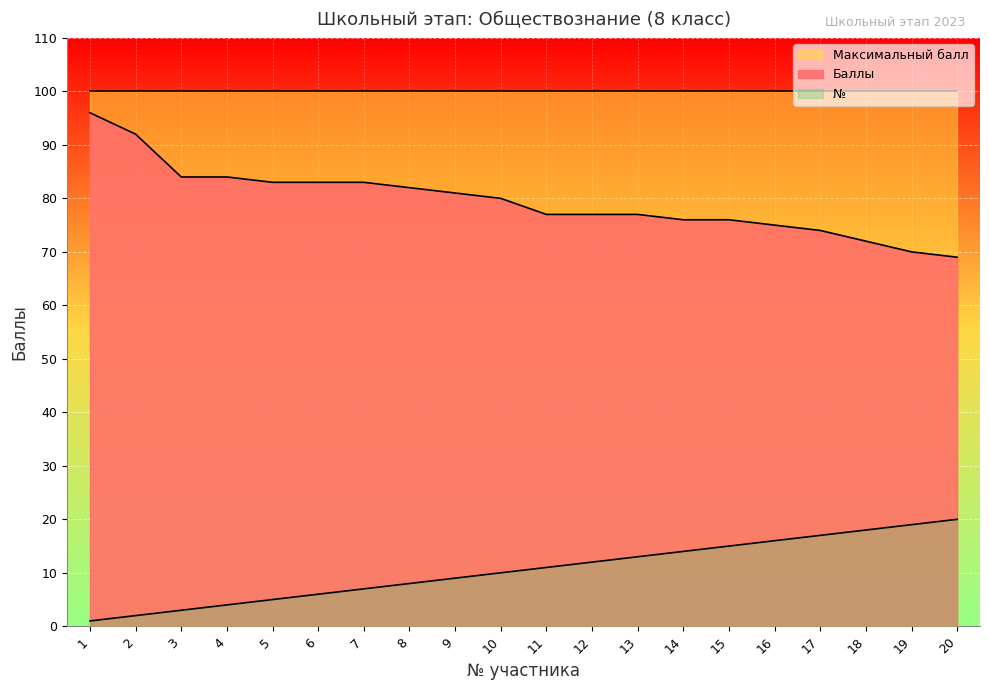

What are all the series names shown in the legend?

Максимальный балл, Баллы, №